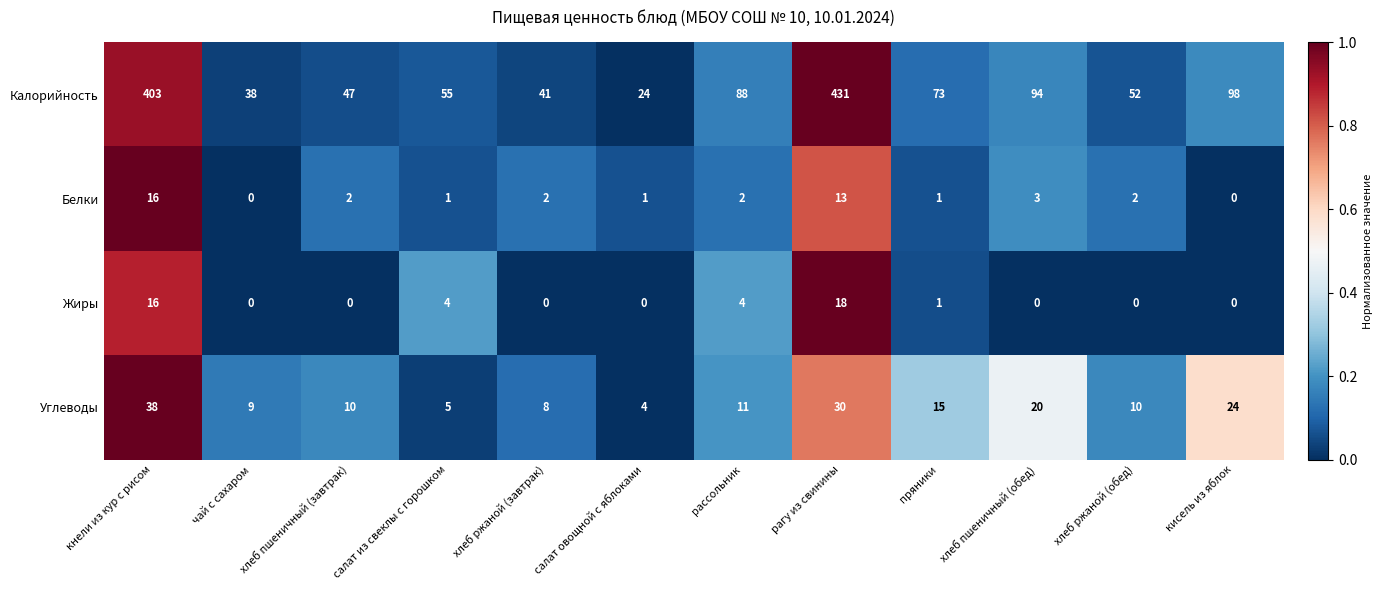

The value of Жиры at кнели из кур с рисом is 8. True or false?

False